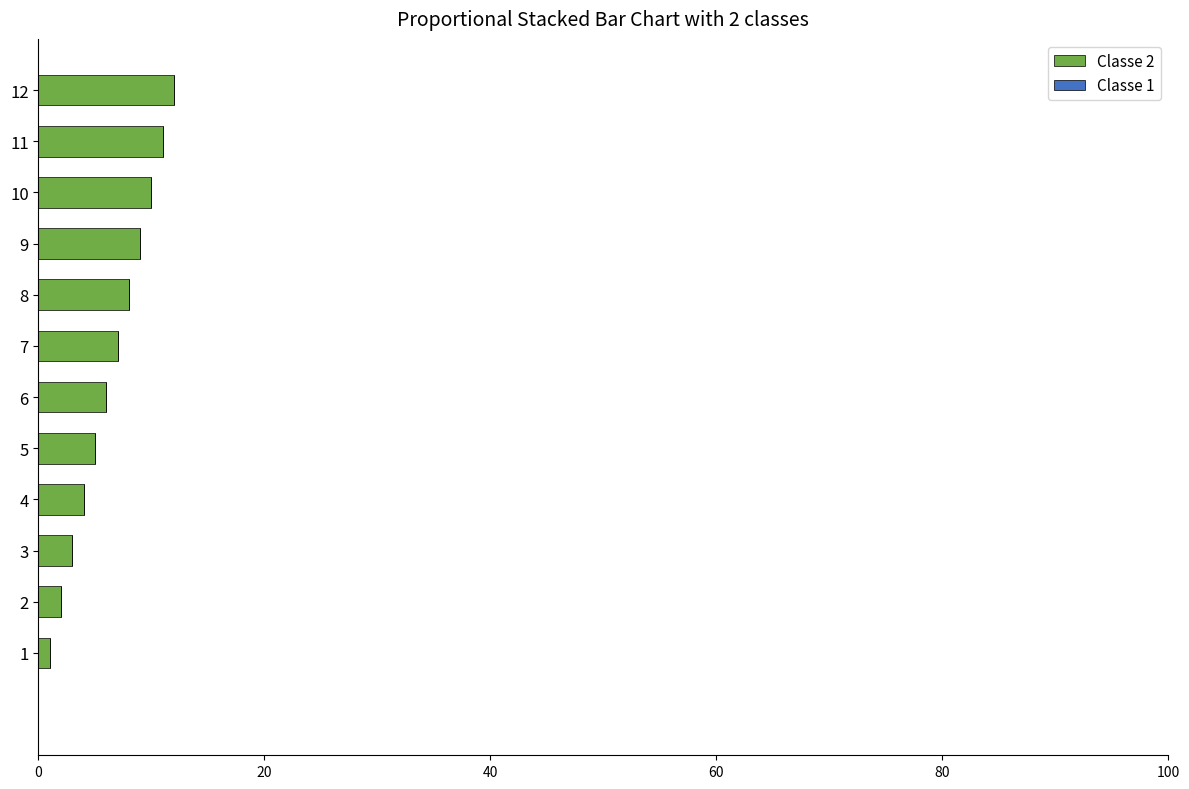

The chart shows a value of 4 at 4. True or false?

True